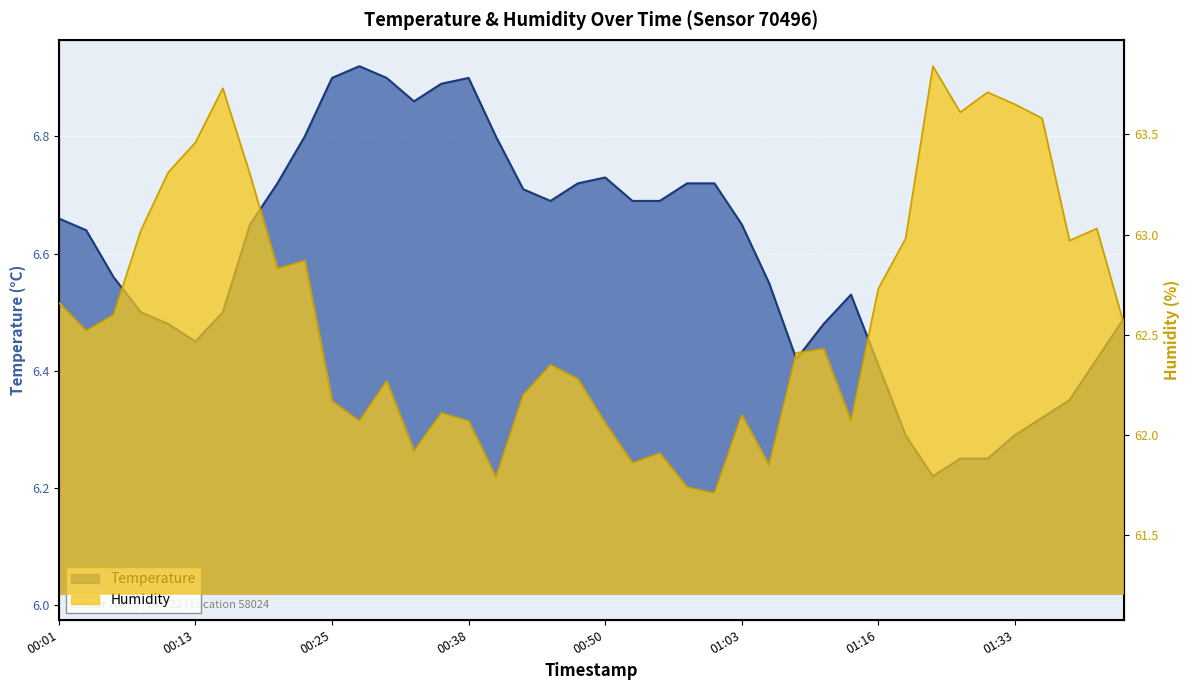

What is the label of the 26th point from the left?

01:03